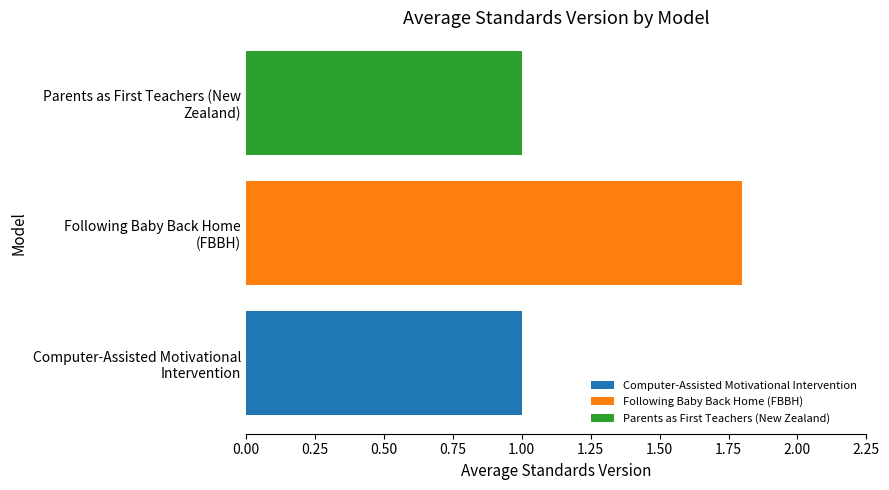

What is the difference between the maximum and minimum values?

0.8